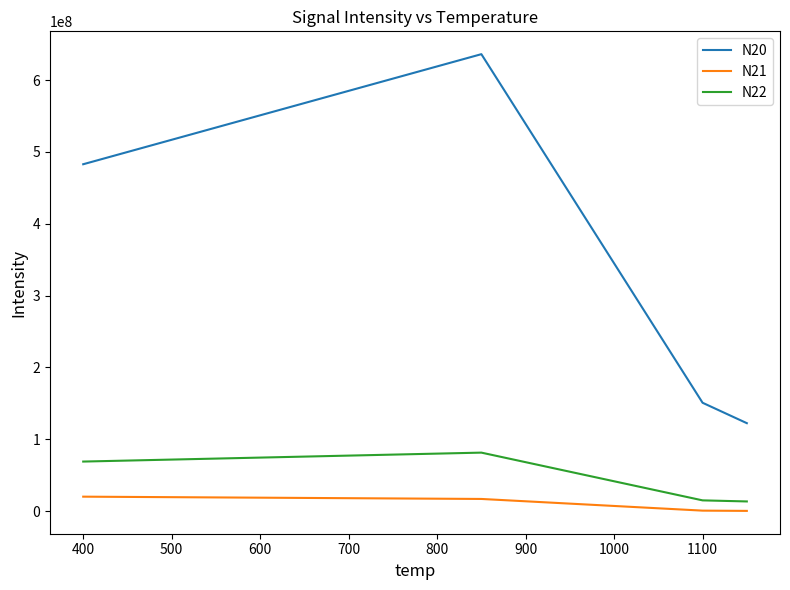

Rank the series by their maximum value, from highest to lowest.

N20, N22, N21